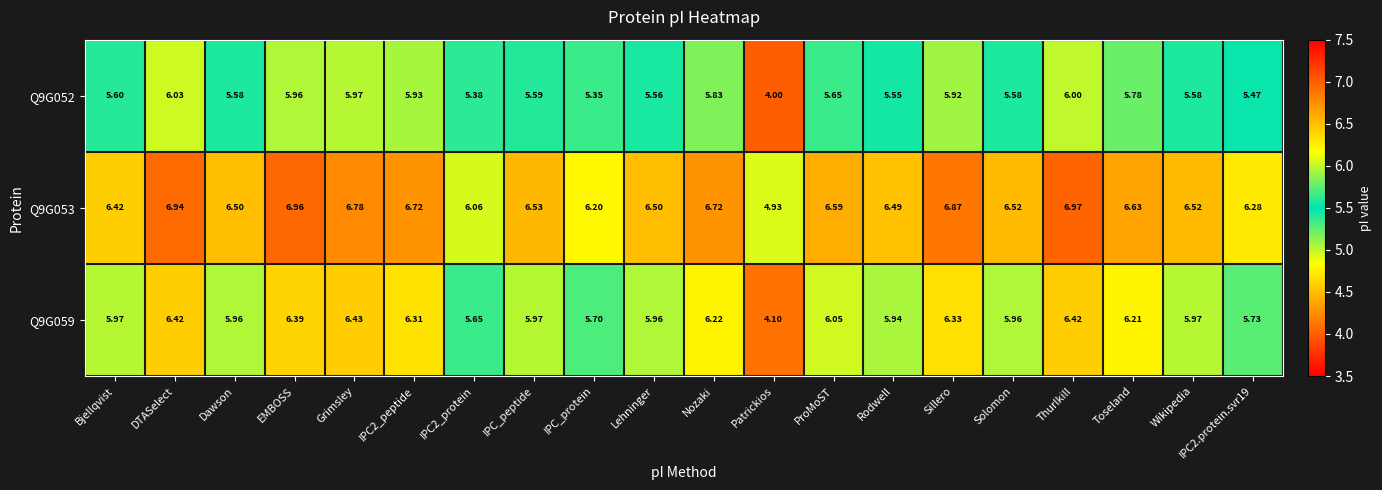

What is the difference between the highest and lowest values at IPC2_peptide?

0.8